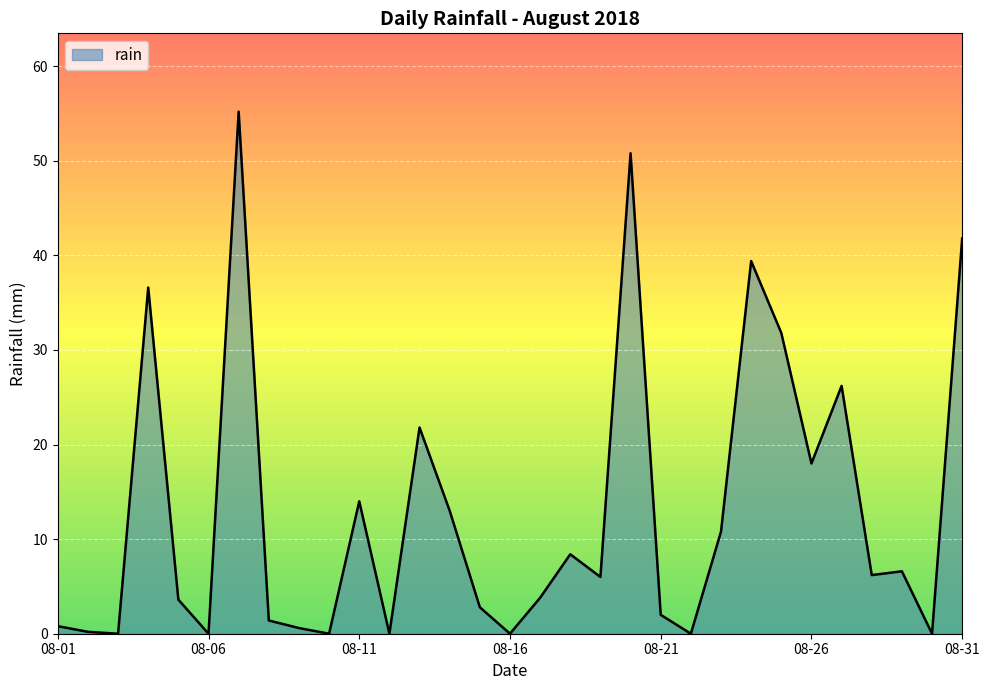

What is the difference between the maximum and minimum values?

55.2